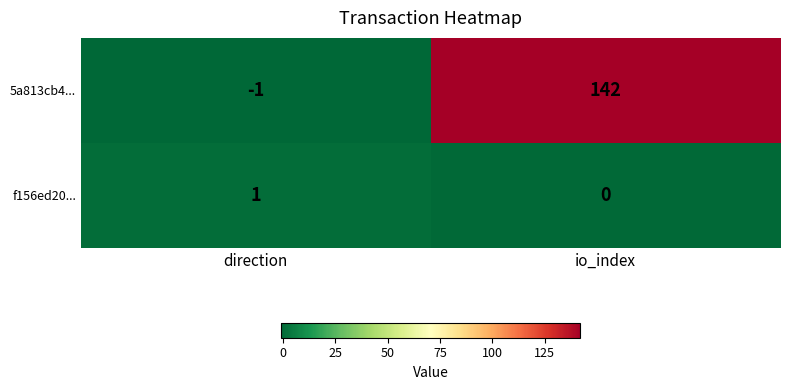

At how many categories does at least one series exceed 86?

1